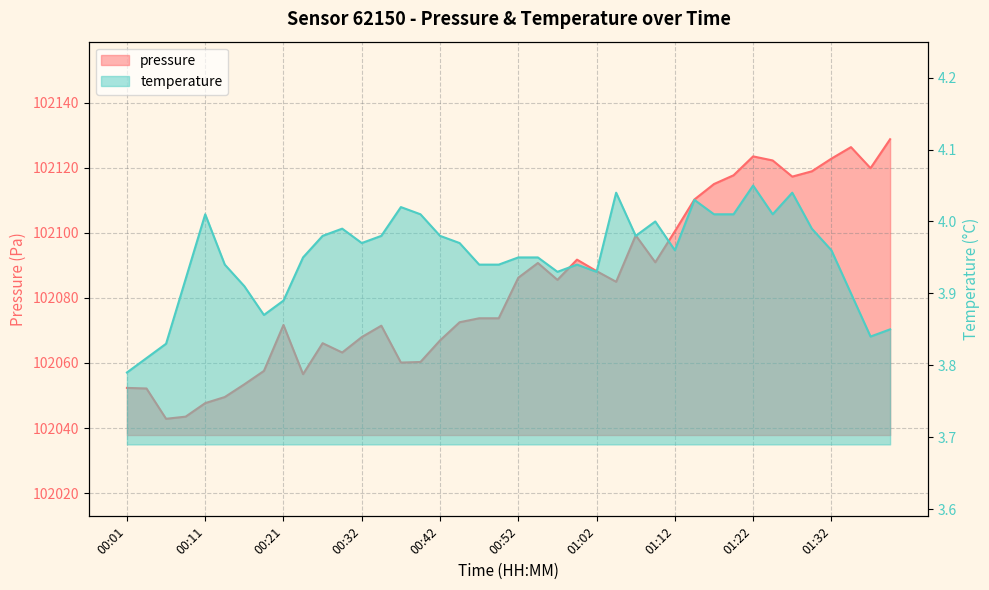

List the series in order of their overall mean, highest first.

pressure, temperature